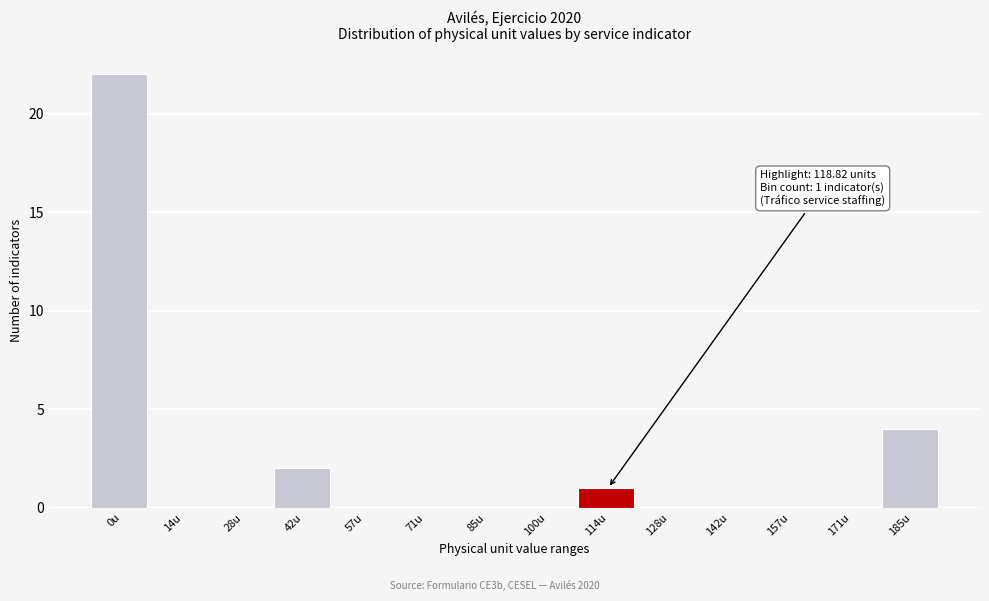

Reading left to right, extract all data points from this chart.

0u=22	14u=0	28u=0	42u=2	57u=0	71u=0	85u=0	100u=0	114u=1	128u=0	142u=0	157u=0	171u=0	185u=4